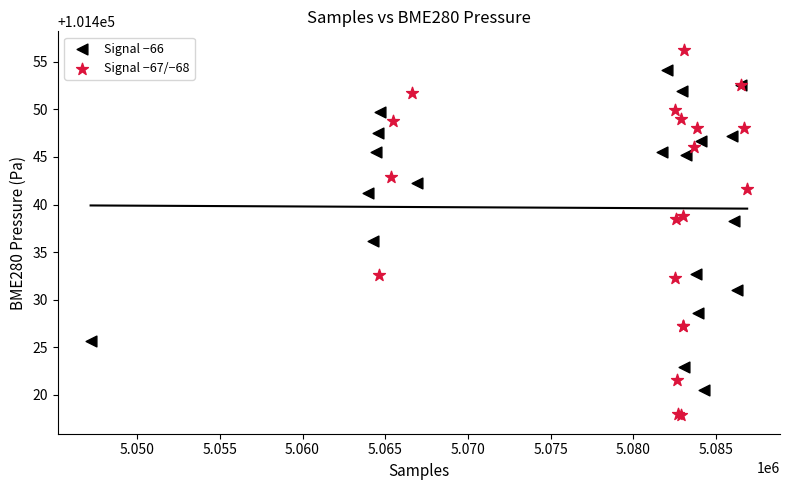

Which series has the widest spread of Y values?

Signal −67/−68